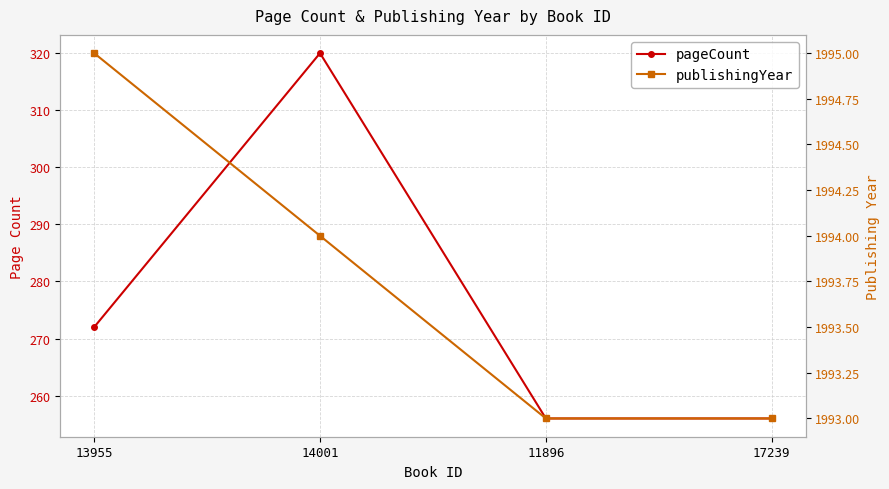

Rank the categories by publishingYear value from lowest to highest.

11896, 17239, 14001, 13955